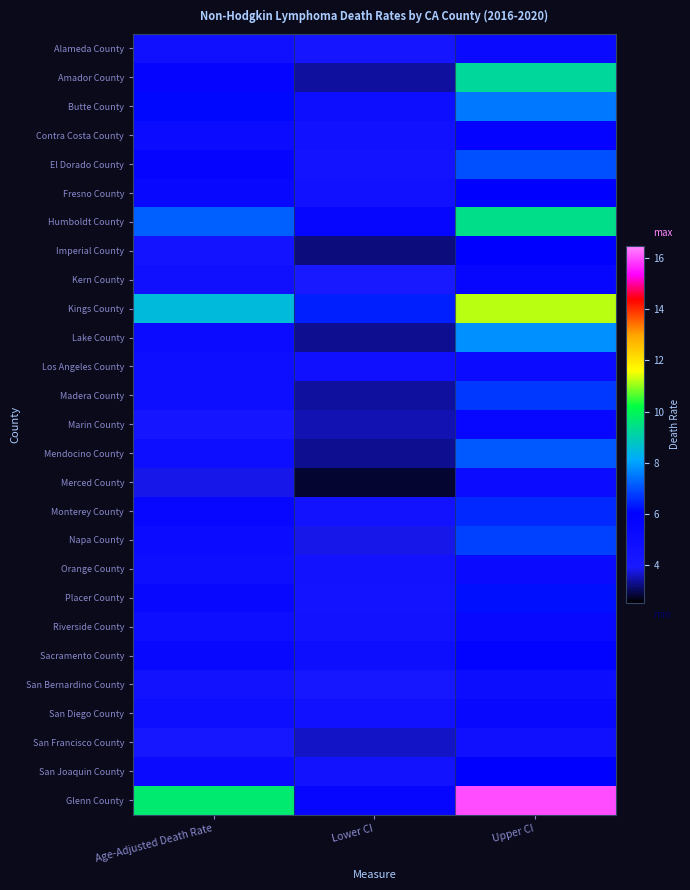

List the series in order of their peak value, highest first.

Glenn County, Kings County, Humboldt County, Amador County, Lake County, Butte County, Mendocino County, El Dorado County, Napa County, Madera County, Monterey County, Placer County, Fresno County, Imperial County, San Joaquin County, Sacramento County, Contra Costa County, Kern County, Marin County, Riverside County, San Diego County, Alameda County, Orange County, Los Angeles County, Merced County, San Bernardino County, San Francisco County